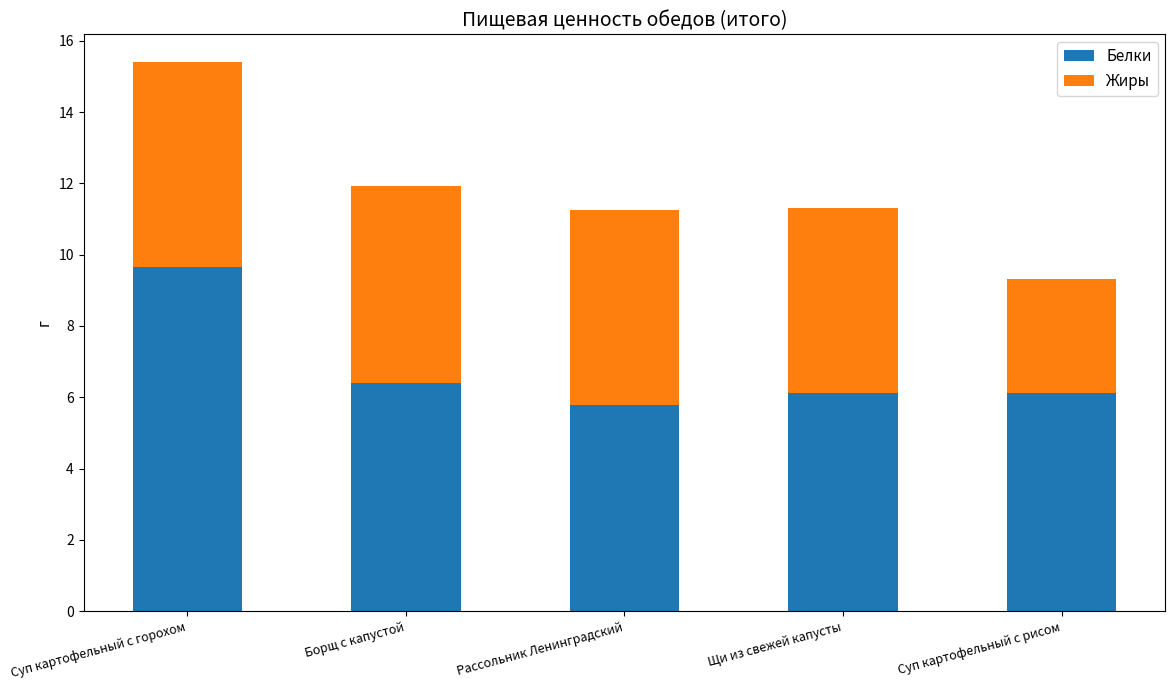

What is the average value of the Белки series?

6.8